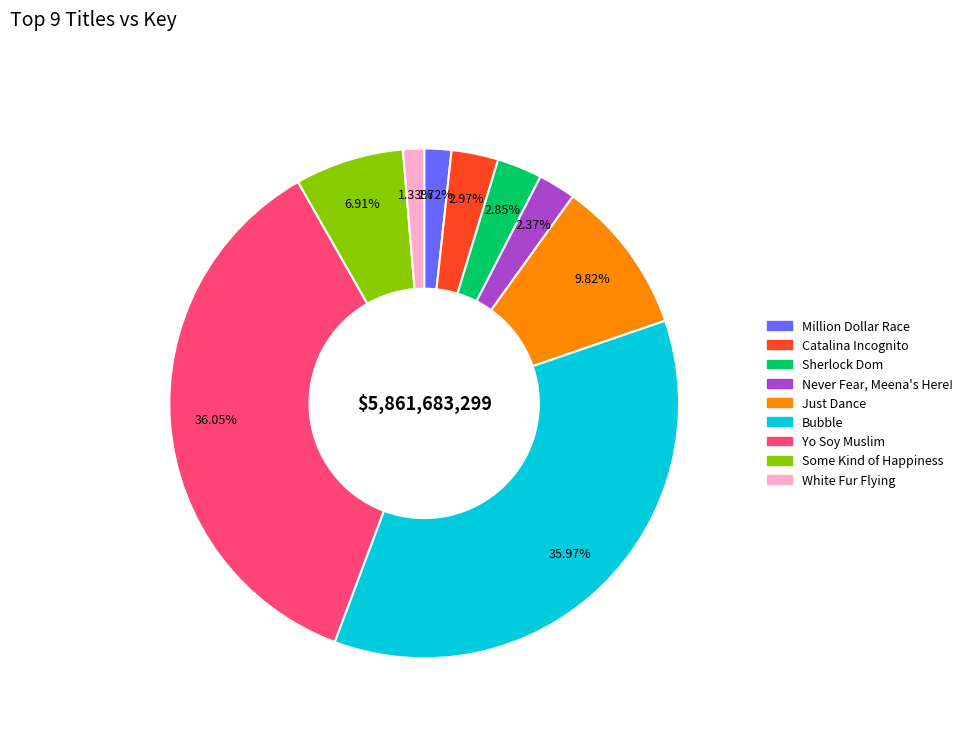

What is the total percentage of Catalina Incognito and White Fur Flying?

4.3%